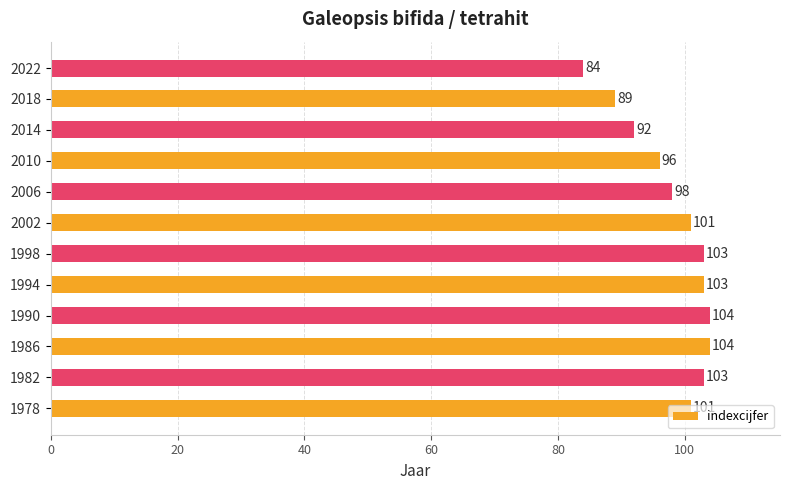

What is the difference between the maximum and minimum values?

20